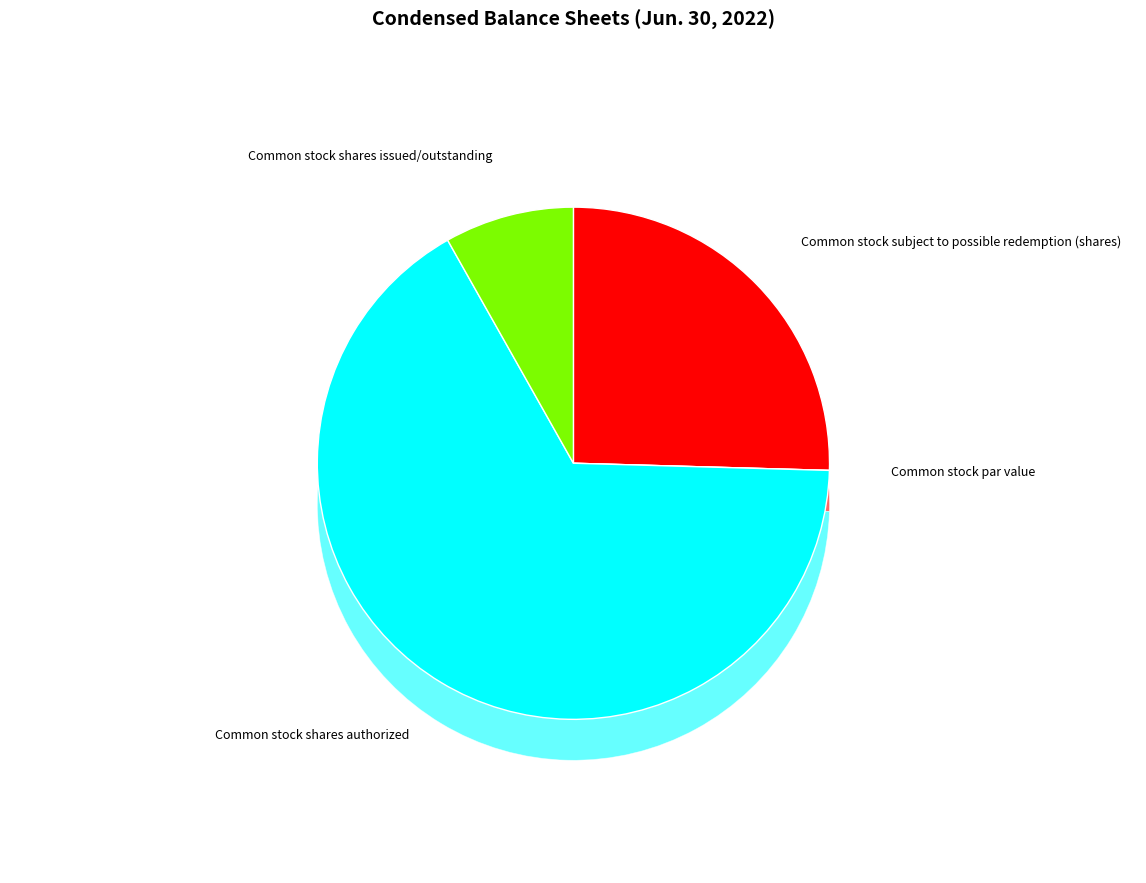

True or false: Common stock subject to possible redemption (shares) accounts for 25% of the total.

True